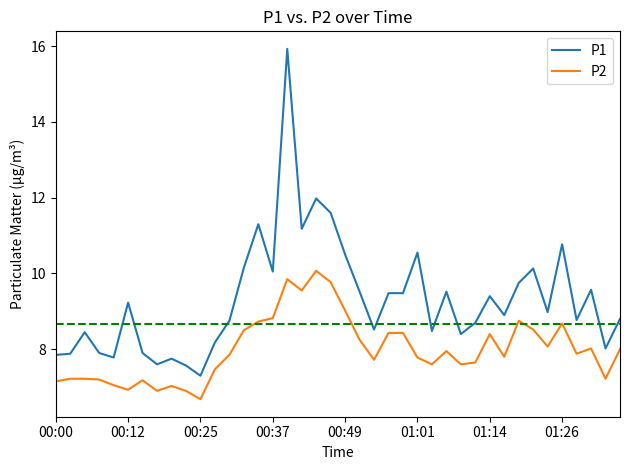

Which series has the widest spread of values?

P1